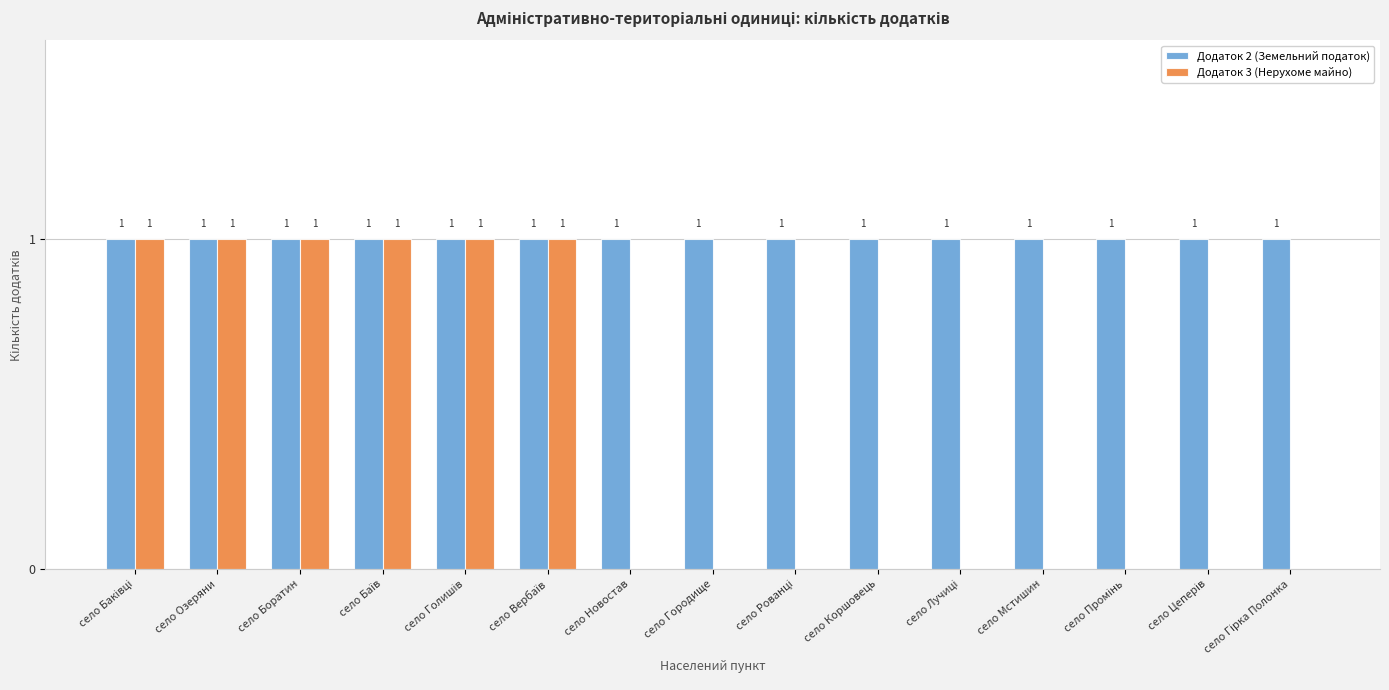

The value of Додаток 2 (Земельний податок) at село Боратин is 1. True or false?

True